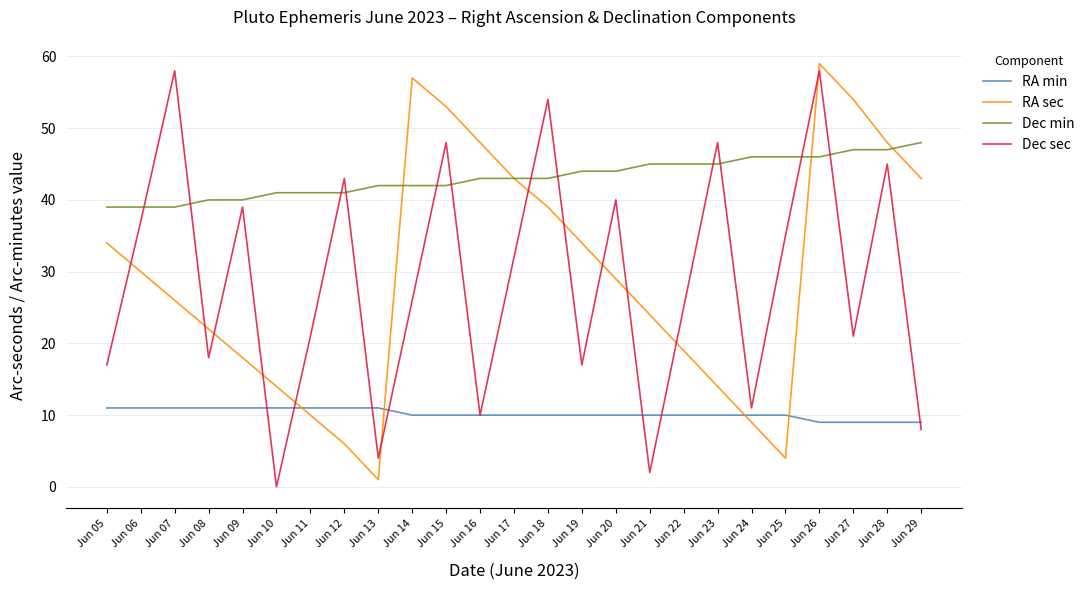

Where does the RA min series first go above 10?

Jun 05